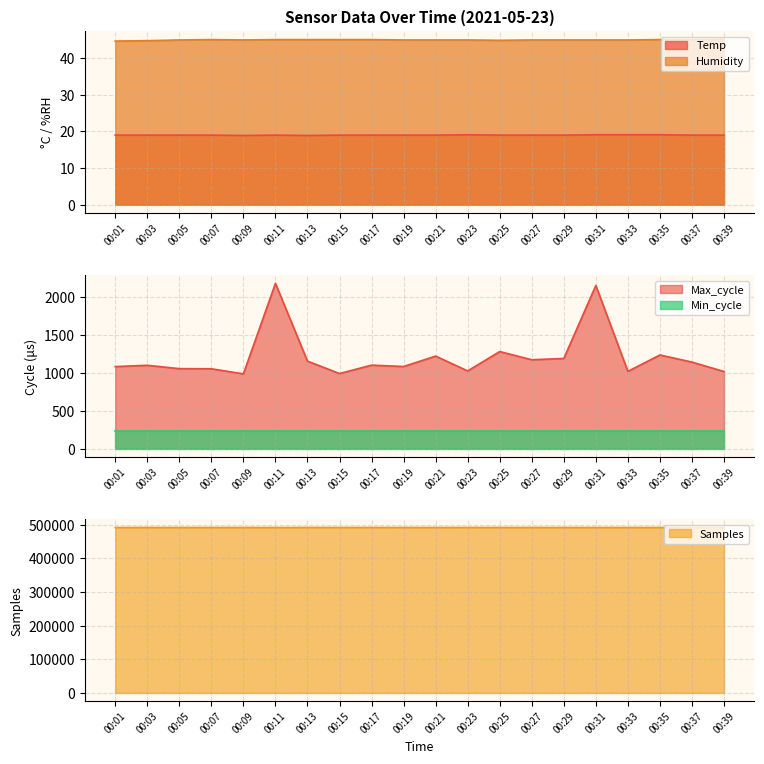

In Temp, how many points are higher than both neighbors (excluding endpoints)?

2